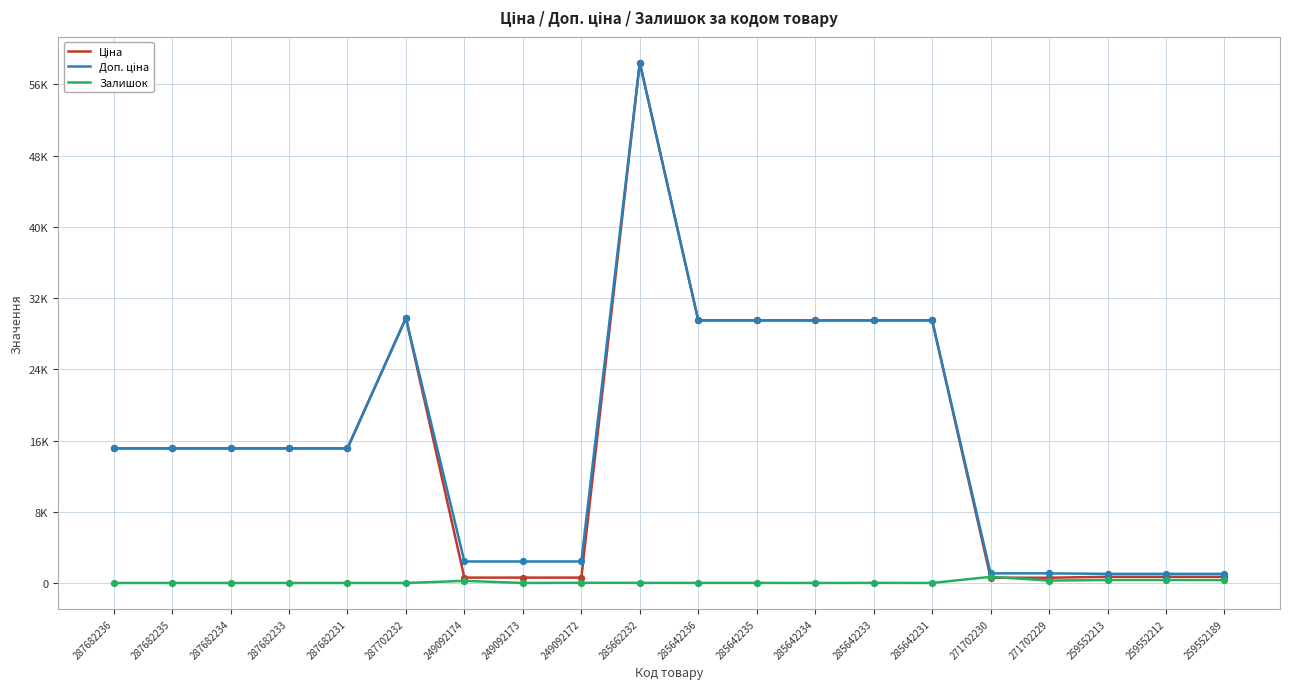

Is the value of Залишок at 287702232 greater than the value of Ціна at 285642235?

No